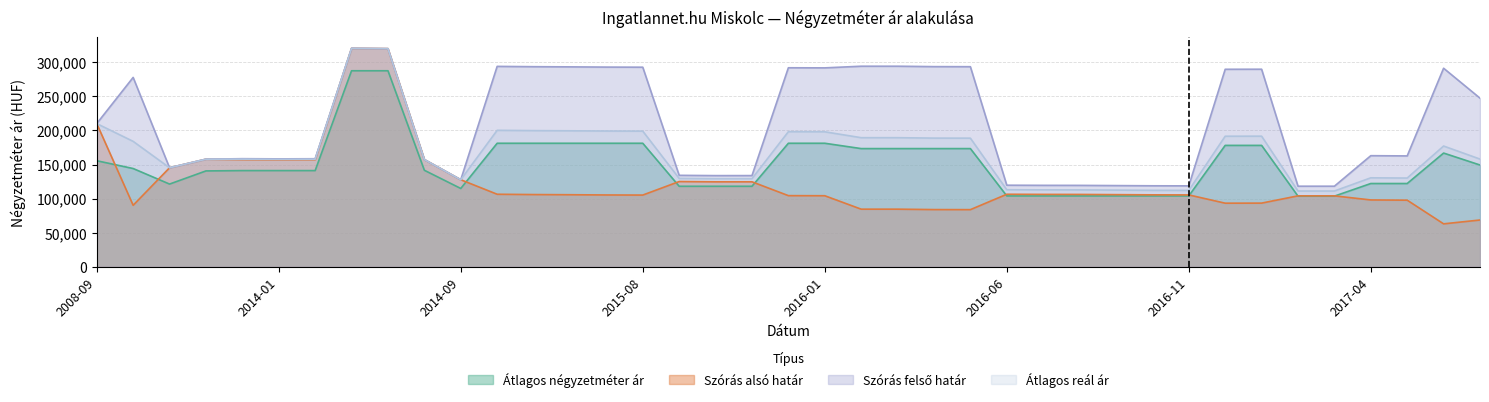

In Átlagos reál ár, how many points are lower than both neighbors (excluding endpoints)?

6